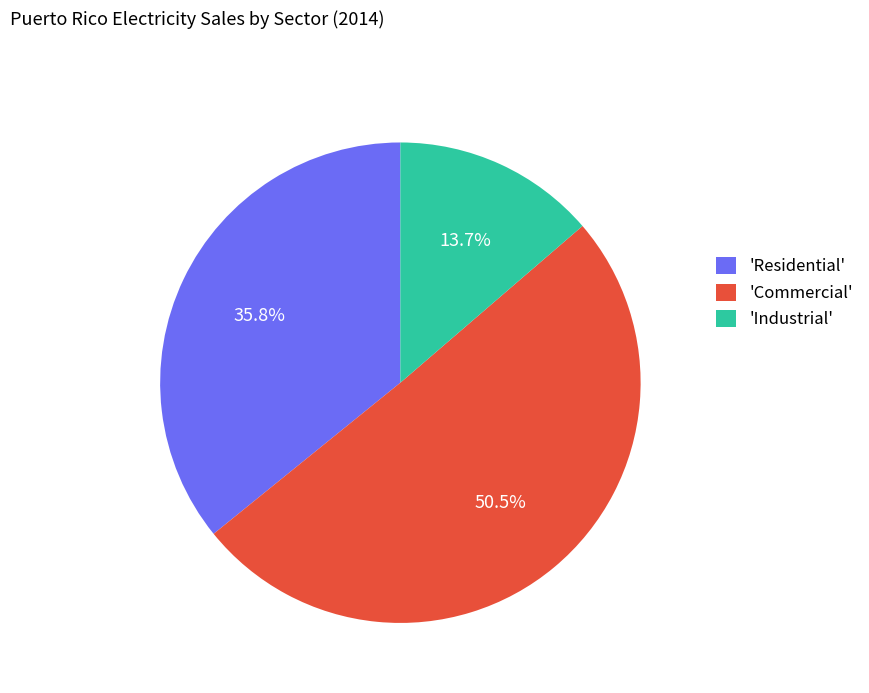

Is the sum of 'Industrial' and 'Commercial' greater than half?

Yes